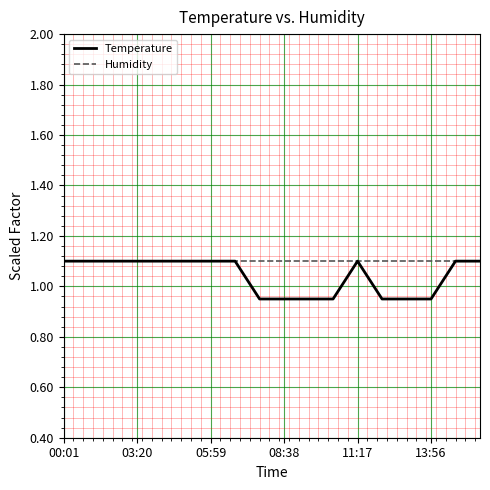

What is the highest value of the Temperature series?

1.1